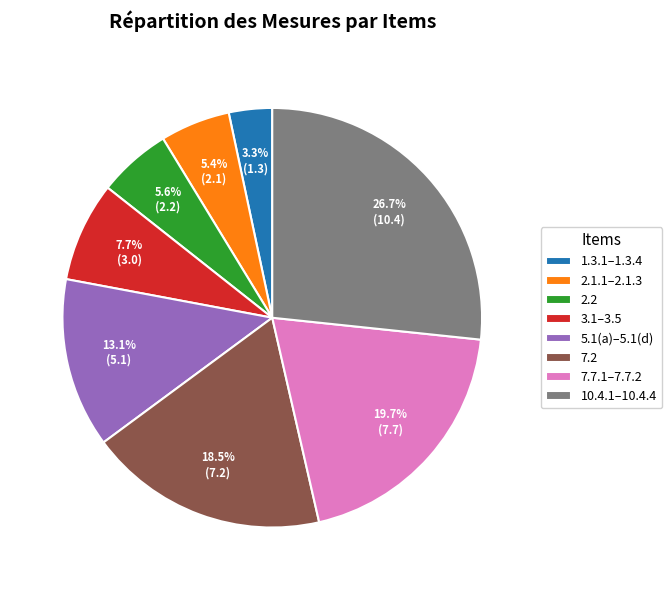

Does 7.2 account for over 50% of the chart?

No